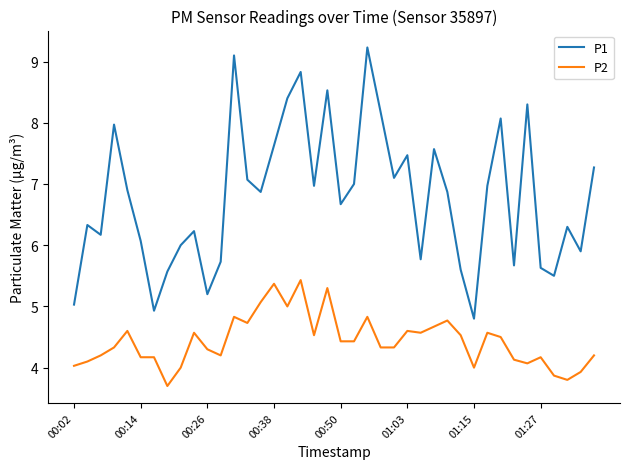

Which series has the largest total across all categories?

P1